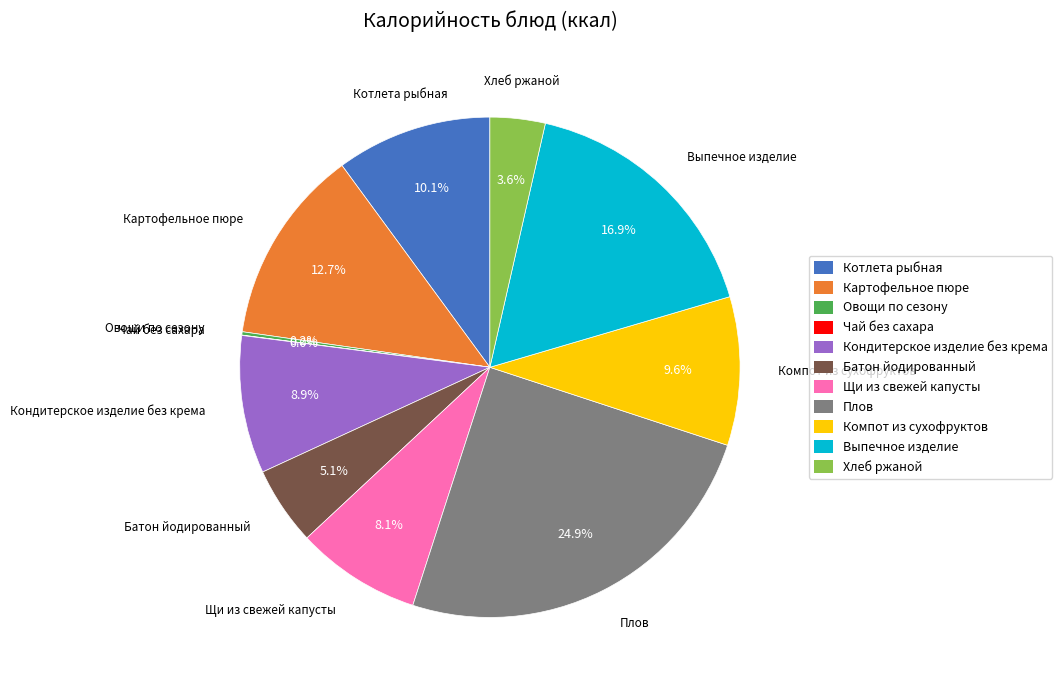

The Картофельное пюре slice represents 13% of the pie. True or false?

True